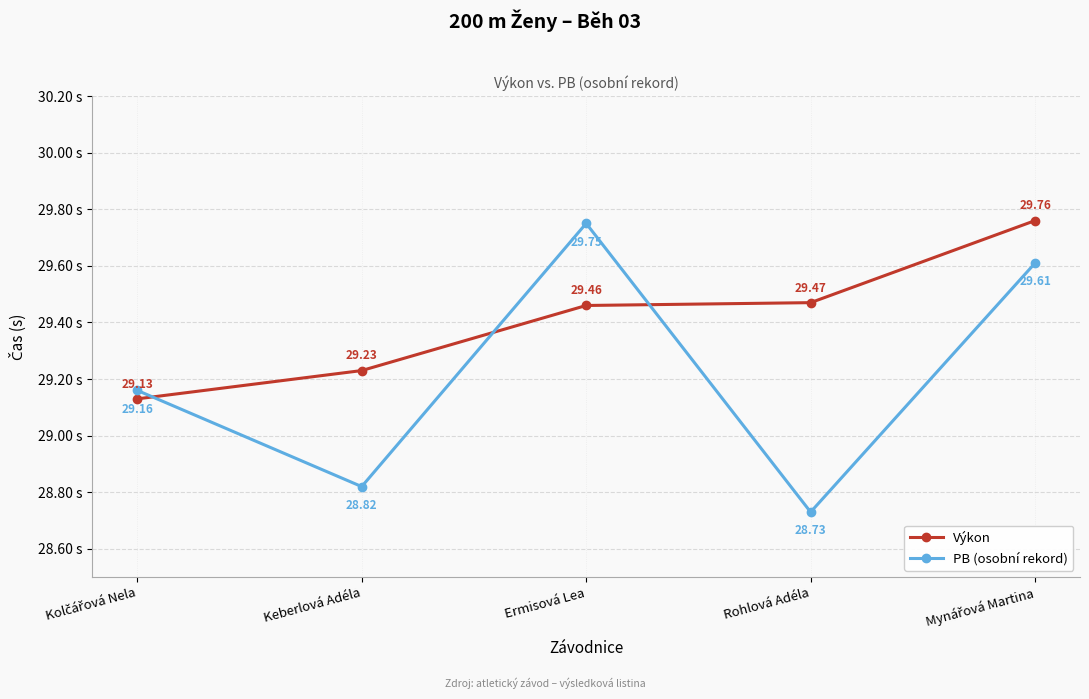

At how many categories does at least one series exceed 29?

5